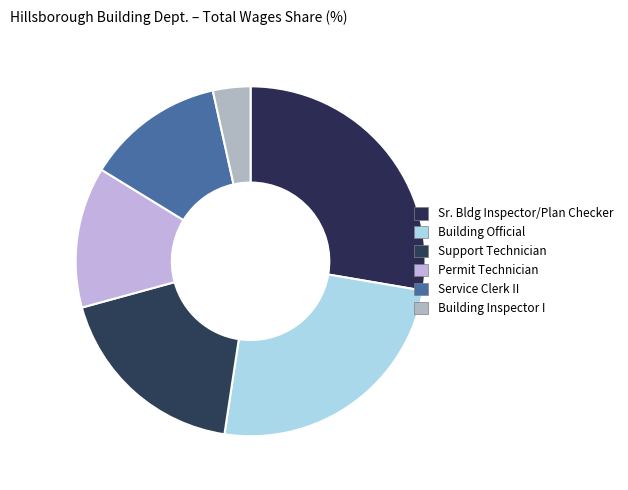

Rank the categories by value from lowest to highest.

Building Inspector I, Service Clerk II, Permit Technician, Support Technician, Building Official, Senior Building Inspector/Plan Checker